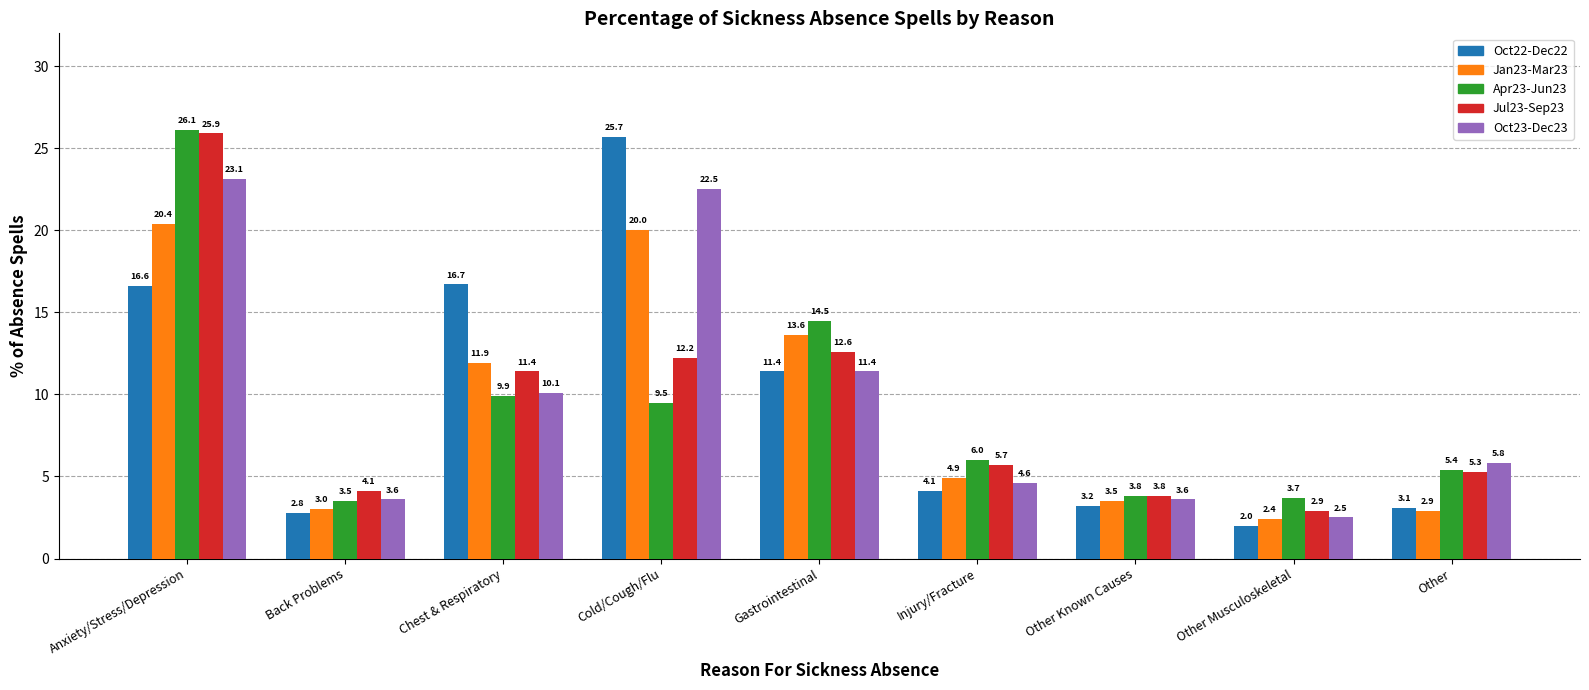

Reading left to right, transcribe all the data shown in this chart.

Oct22-Dec22: Anxiety/Stress/Depression=16.6	Back Problems=2.8	Chest & Respiratory=16.7	Cold/Cough/Flu=25.7	Gastrointestinal=11.4	Injury/Fracture=4.1	Other Known Causes=3.2	Other Musculoskeletal=2.0	Other=3.1
Jan23-Mar23: Anxiety/Stress/Depression=20.4	Back Problems=3.0	Chest & Respiratory=11.9	Cold/Cough/Flu=20.0	Gastrointestinal=13.6	Injury/Fracture=4.9	Other Known Causes=3.5	Other Musculoskeletal=2.4	Other=2.9
Apr23-Jun23: Anxiety/Stress/Depression=26.1	Back Problems=3.5	Chest & Respiratory=9.9	Cold/Cough/Flu=9.5	Gastrointestinal=14.5	Injury/Fracture=6.0	Other Known Causes=3.8	Other Musculoskeletal=3.7	Other=5.4
Jul23-Sep23: Anxiety/Stress/Depression=25.9	Back Problems=4.1	Chest & Respiratory=11.4	Cold/Cough/Flu=12.2	Gastrointestinal=12.6	Injury/Fracture=5.7	Other Known Causes=3.8	Other Musculoskeletal=2.9	Other=5.3
Oct23-Dec23: Anxiety/Stress/Depression=23.1	Back Problems=3.6	Chest & Respiratory=10.1	Cold/Cough/Flu=22.5	Gastrointestinal=11.4	Injury/Fracture=4.6	Other Known Causes=3.6	Other Musculoskeletal=2.5	Other=5.8